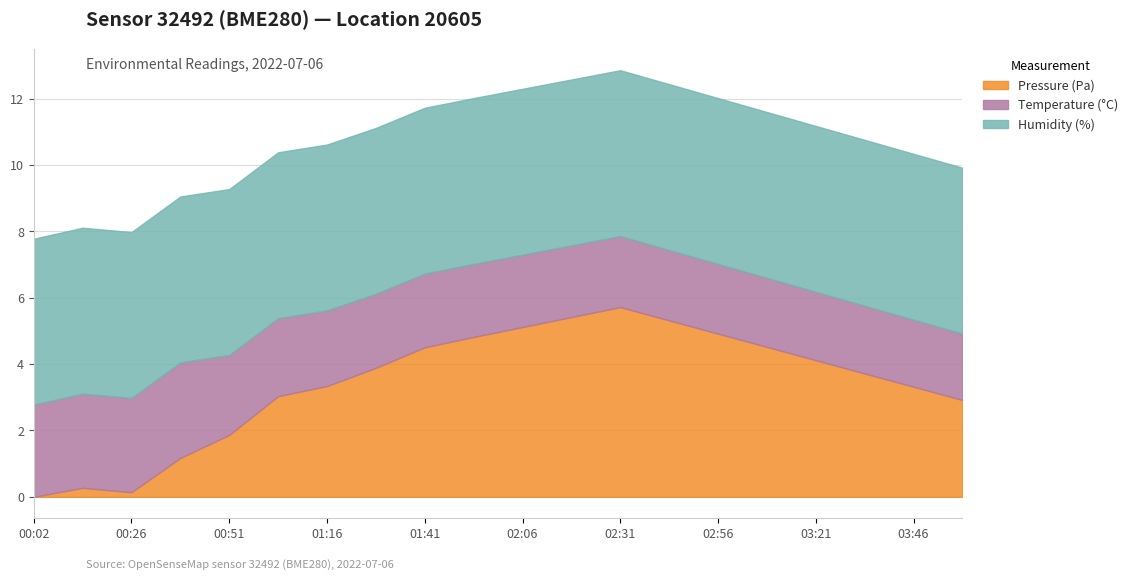

Where does the Pressure (Pa) series first go above 97948?

01:28